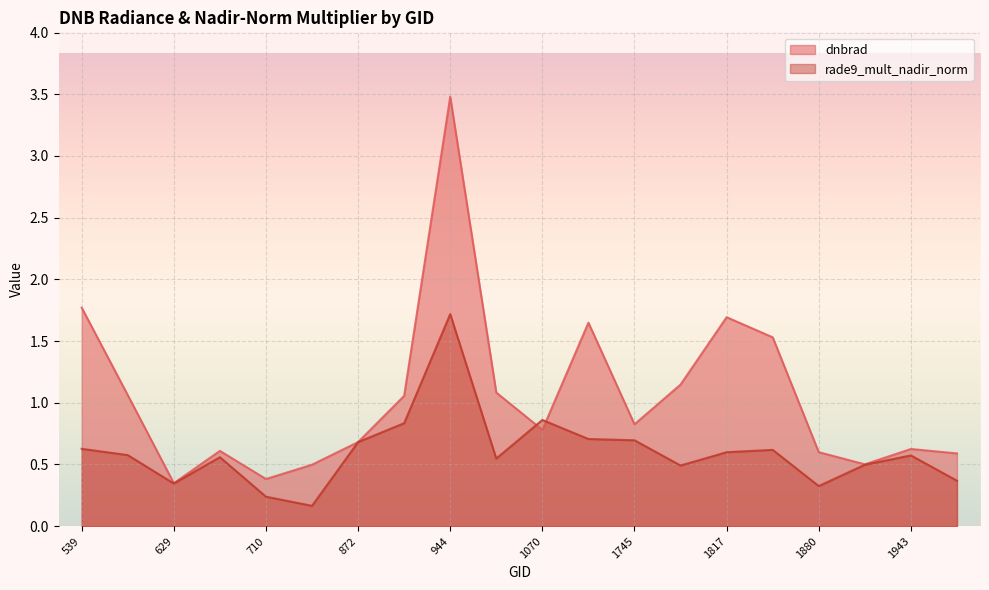

What is the value of the rade9_mult_nadir_norm point at the 4th from the left?

0.6